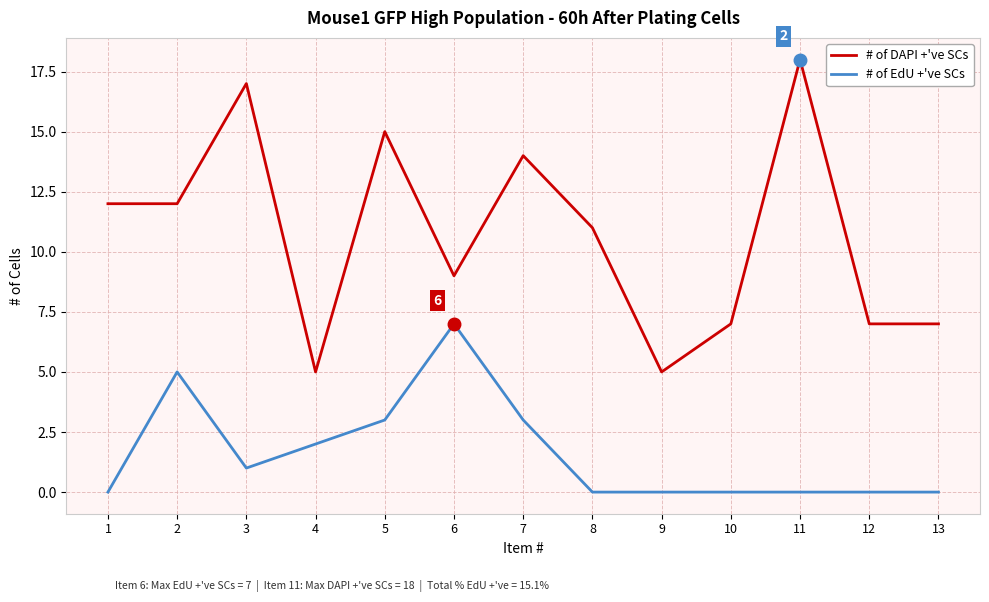

Reading left to right, what are all the values shown in this chart?

# of DAPI +'ve SCs: 12	12	17	5	15	9	14	11	5	7	18	7	7
# of EdU +'ve SCs: 0	5	1	2	3	7	3	0	0	0	0	0	0